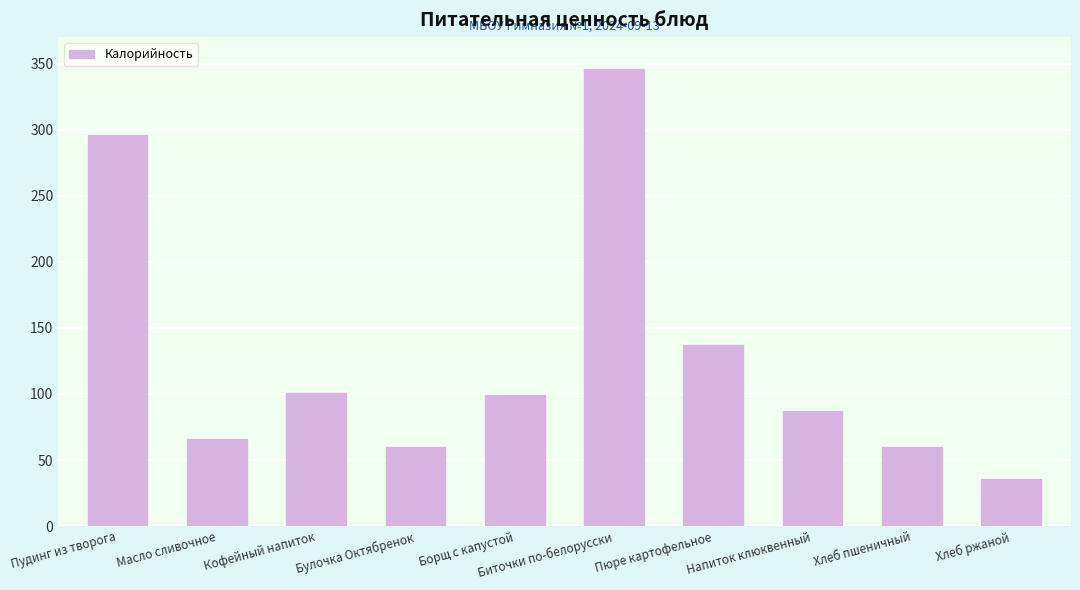

How many bars are there in total?

10